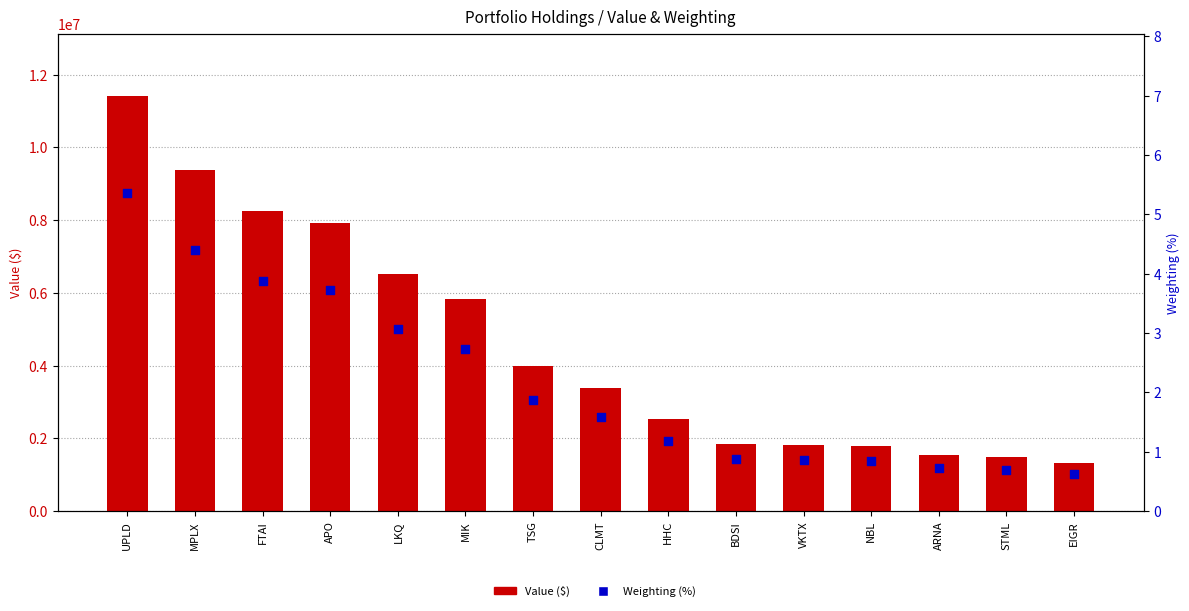

At how many categories does at least one series exceed 751952?

15